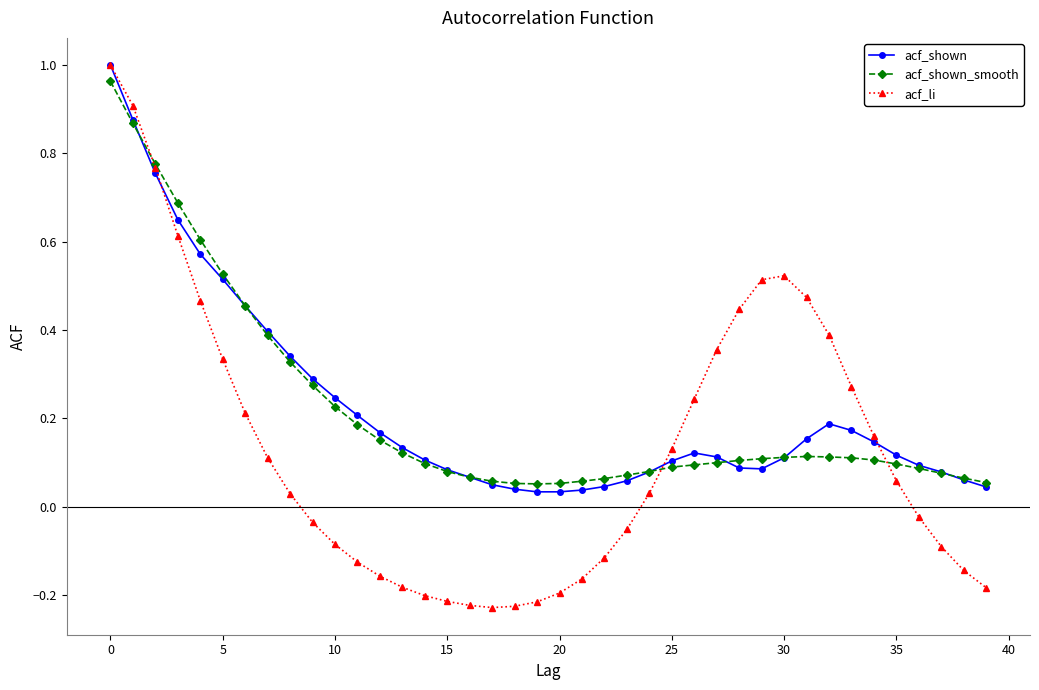

What is the sum of all acf_li values?

5.2